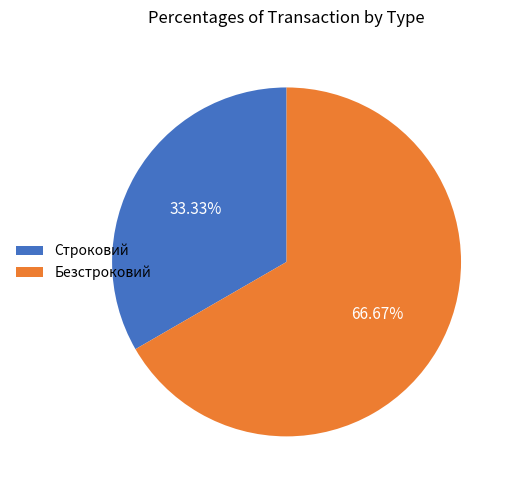

To the nearest percent, what percentage of the pie is Строковий?

33%